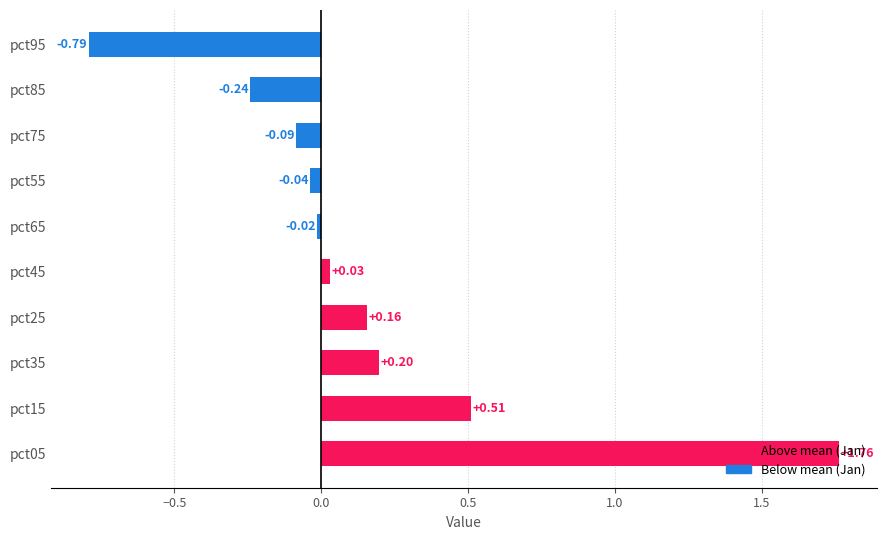

What is the difference between the second highest and minimum values?

1.3